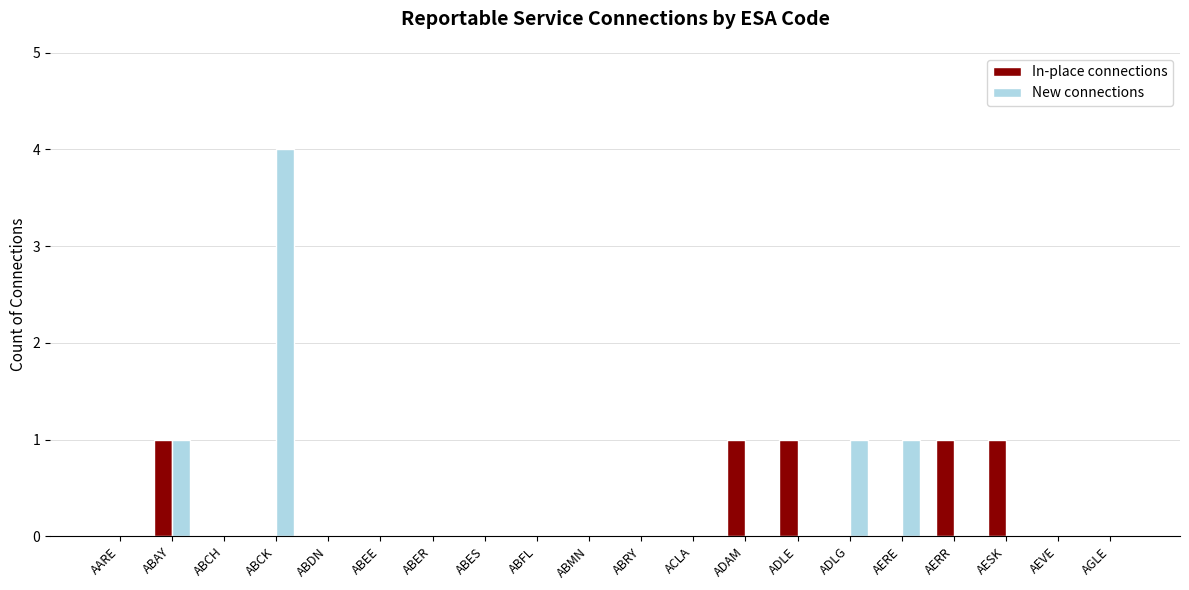

Does the chart contain stacked bars?

No